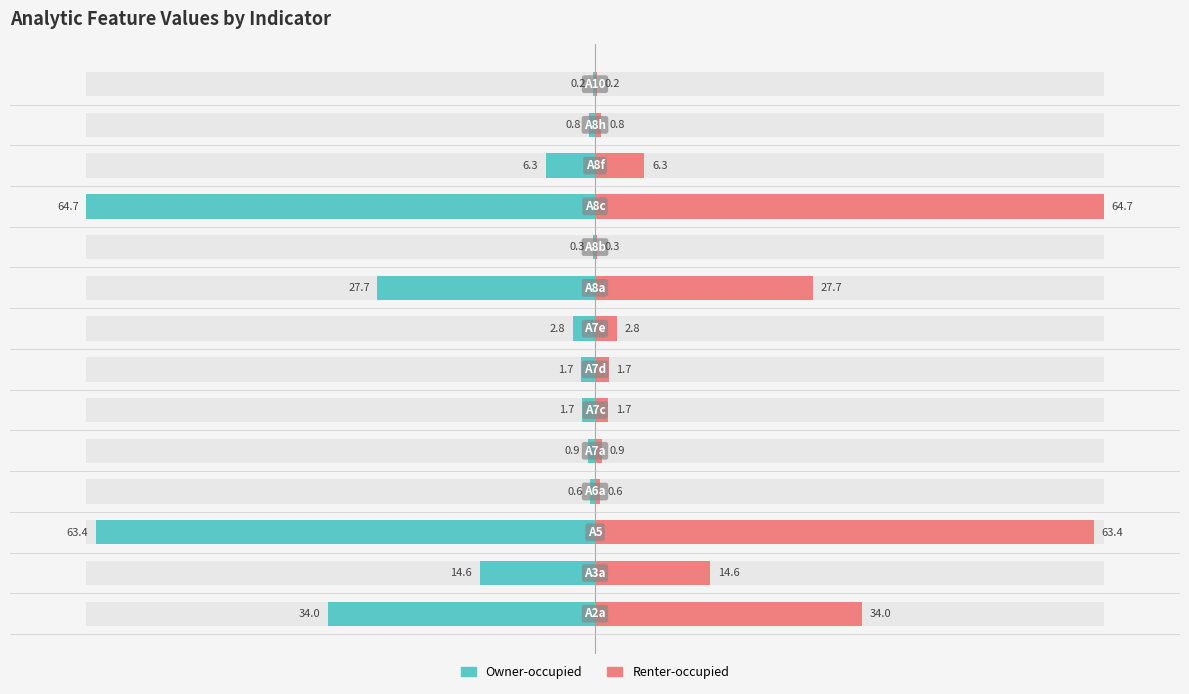

The Owner-occupied series shows -2.0 at 4. True or false?

False